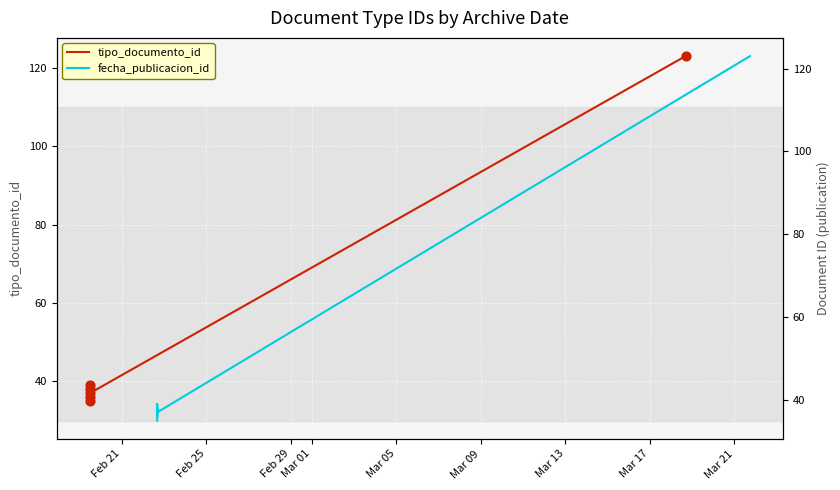

Which series has the largest total across all categories?

tipo_documento_id